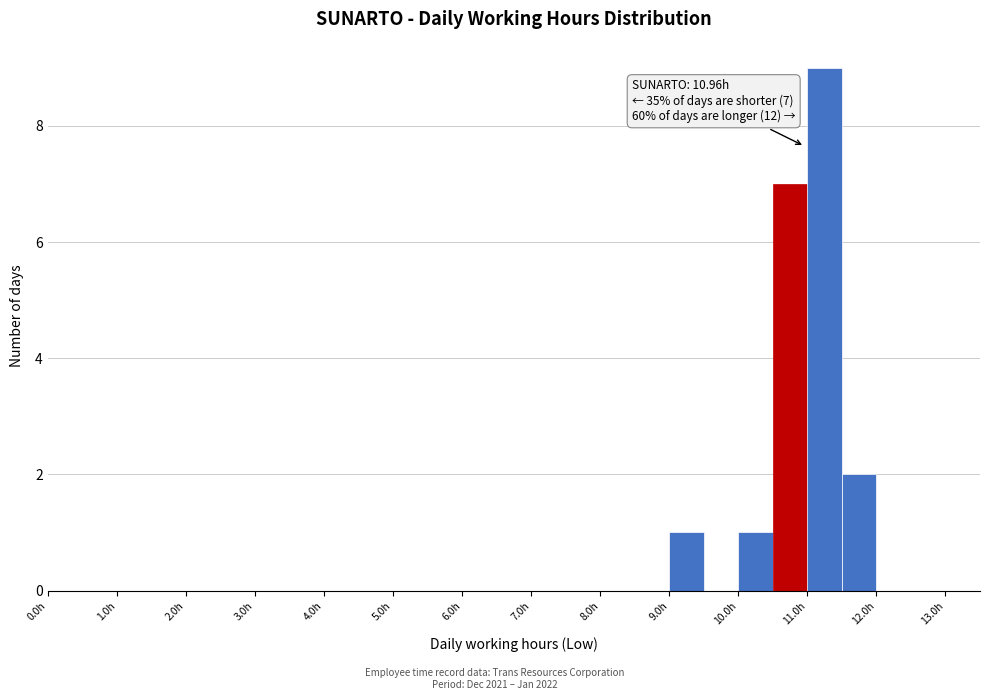

Over which range of the x-axis is the bar tallest?

11.0 to 11.5